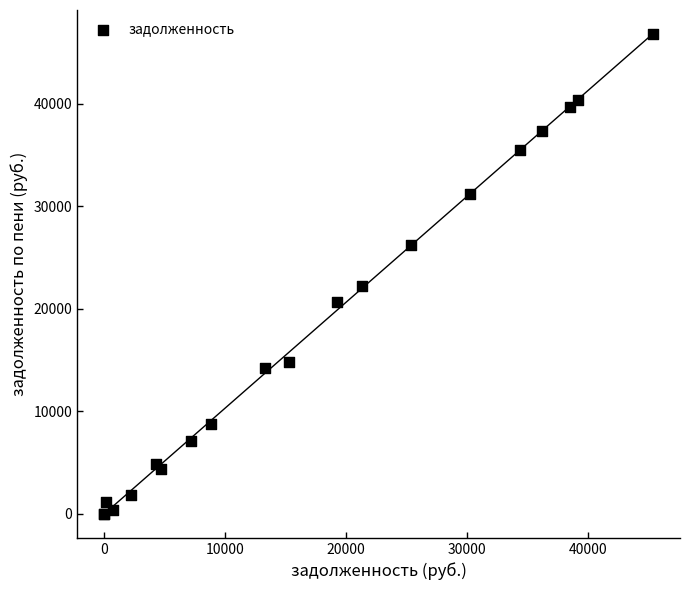

What Y value in the scatter plot is closest to 23391?

22245.1